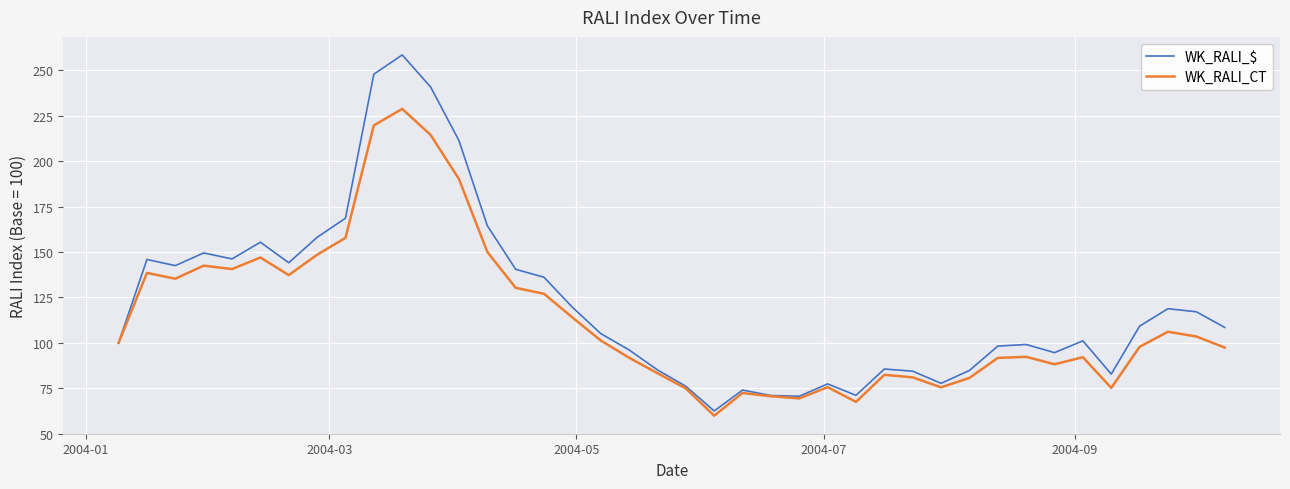

What is the highest value of the WK_RALI_$ series?

258.5